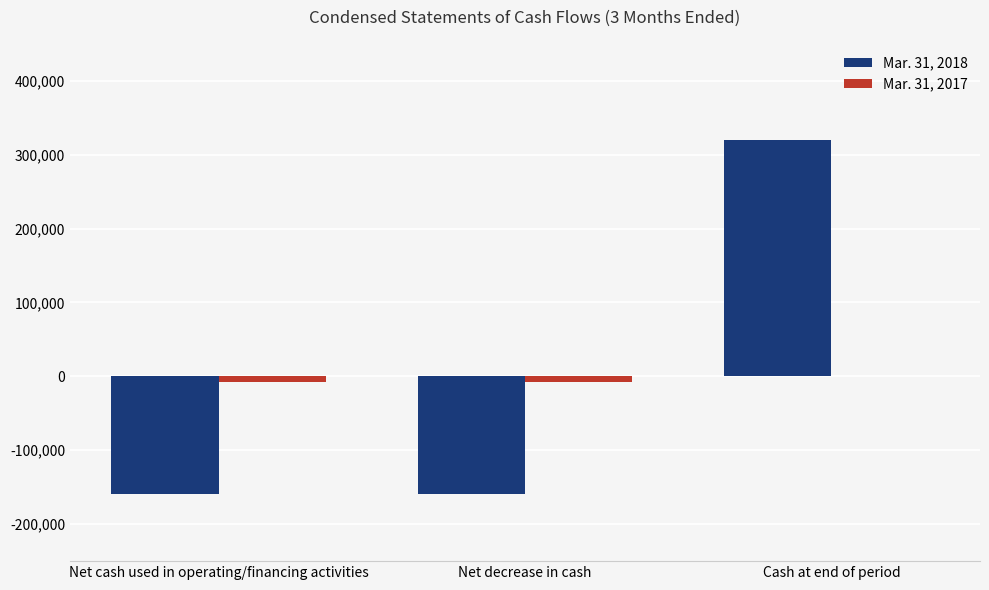

True or false: Mar. 31, 2018 has a value of 72338 at Cash at end of period.

False